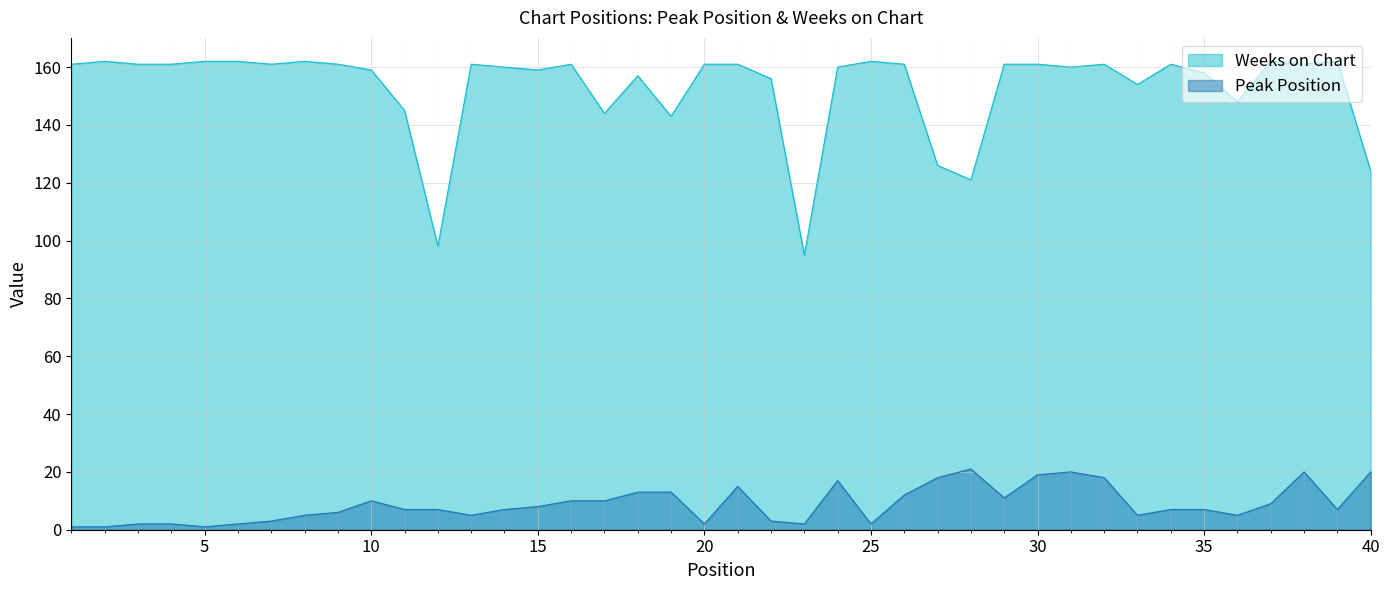

At which category is the sum across all series the highest?

38